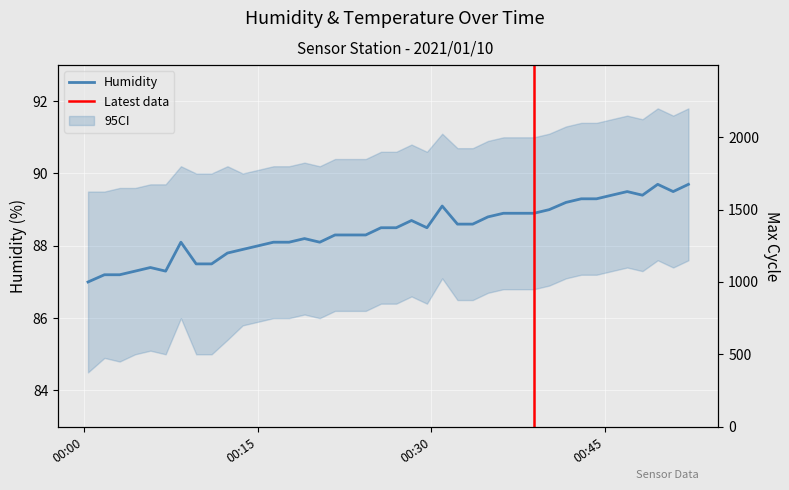

What is the difference between the Max_cycle_scaled values at 2021/01/10 00:00:22 and 2021/01/10 00:25:39?

263.0